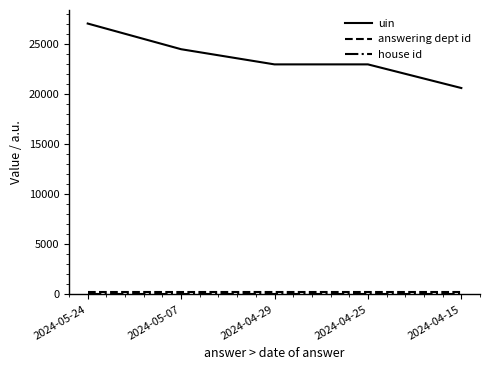

Which series has the largest total across all categories?

uin